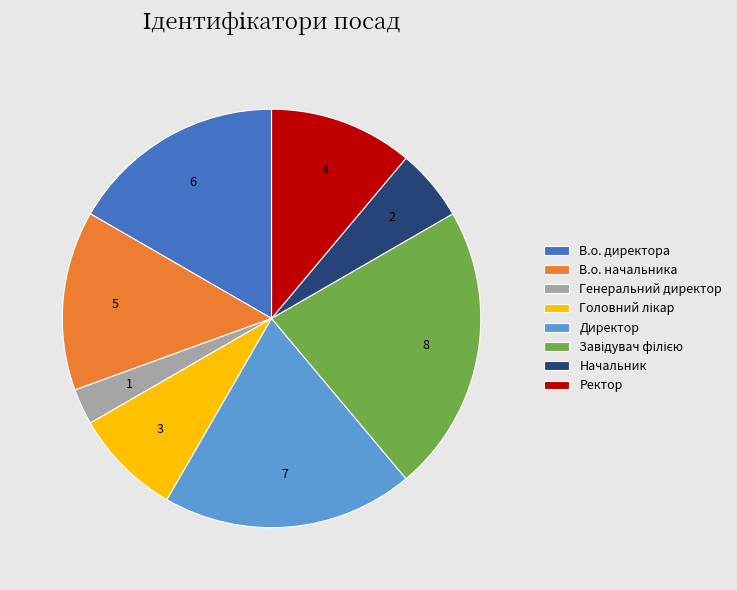

How many slices are in this pie chart?

8